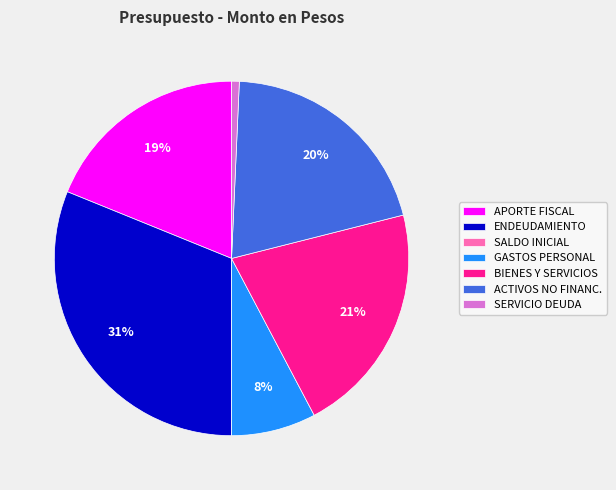

To the nearest percent, what is the combined percentage of APORTE FISCAL and ENDEUDAMIENTO?

50%